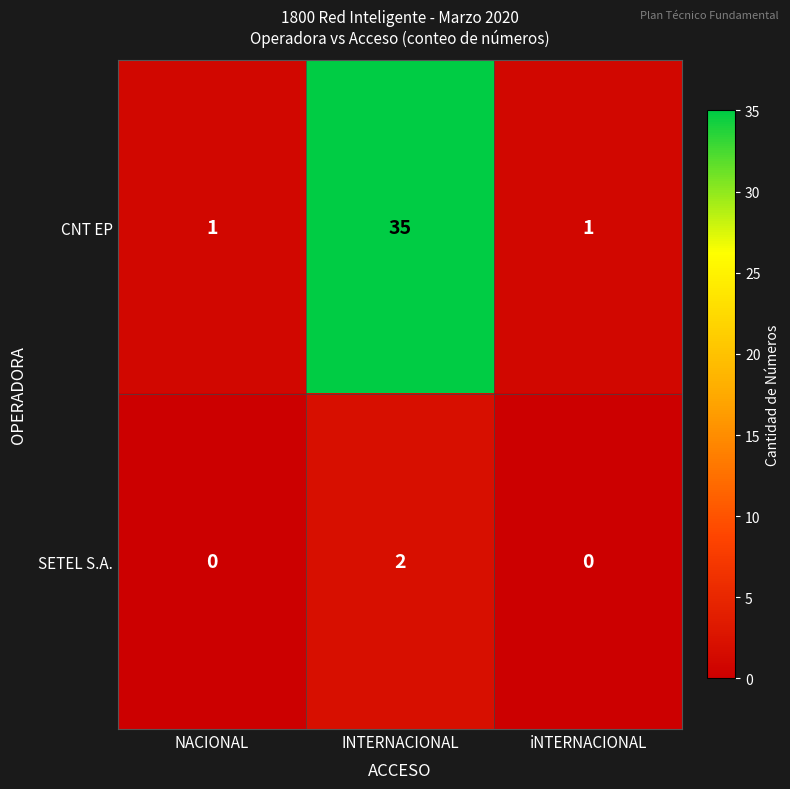

How many distinct data groups are displayed?

2